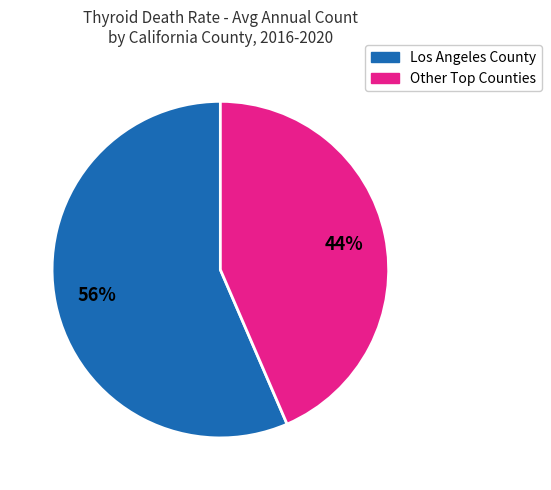

To the nearest percent, what is the average slice percentage?

50%